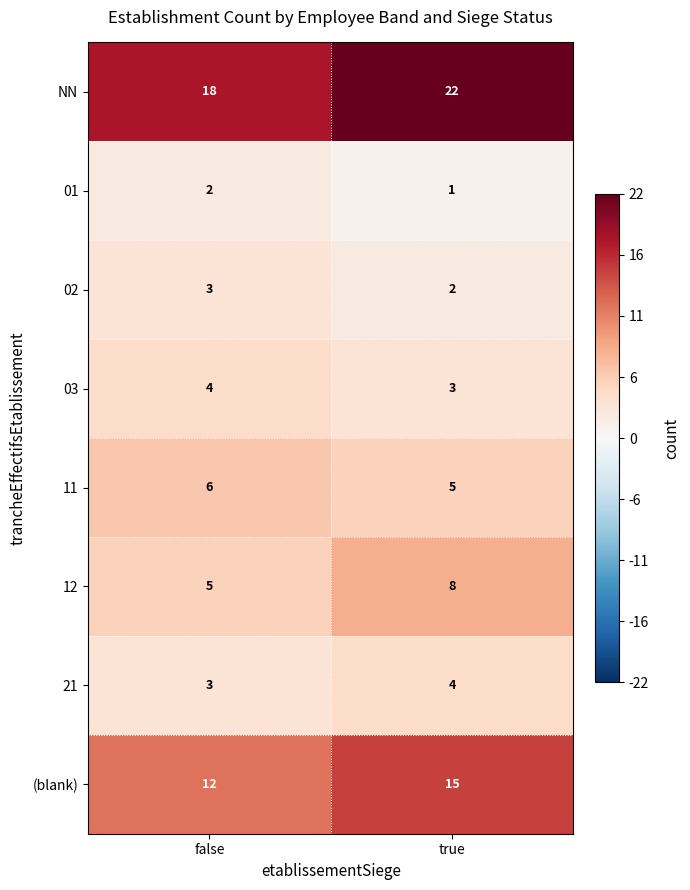

At true, list the series in order from largest to smallest.

NN, (blank), 12, 11, 21, 03, 02, 01